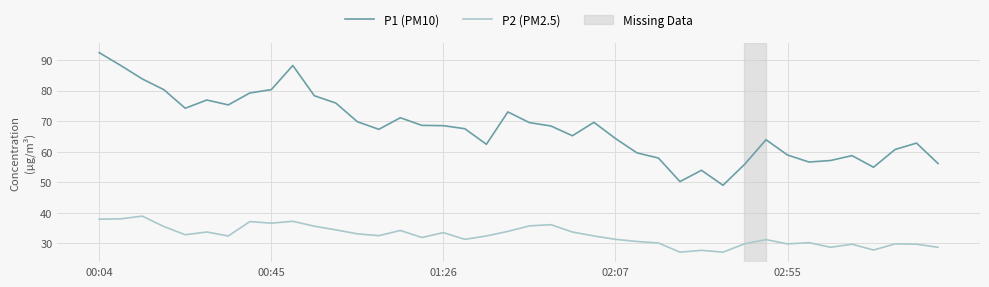

Which series has the largest range (max minus min)?

P1 (PM10)